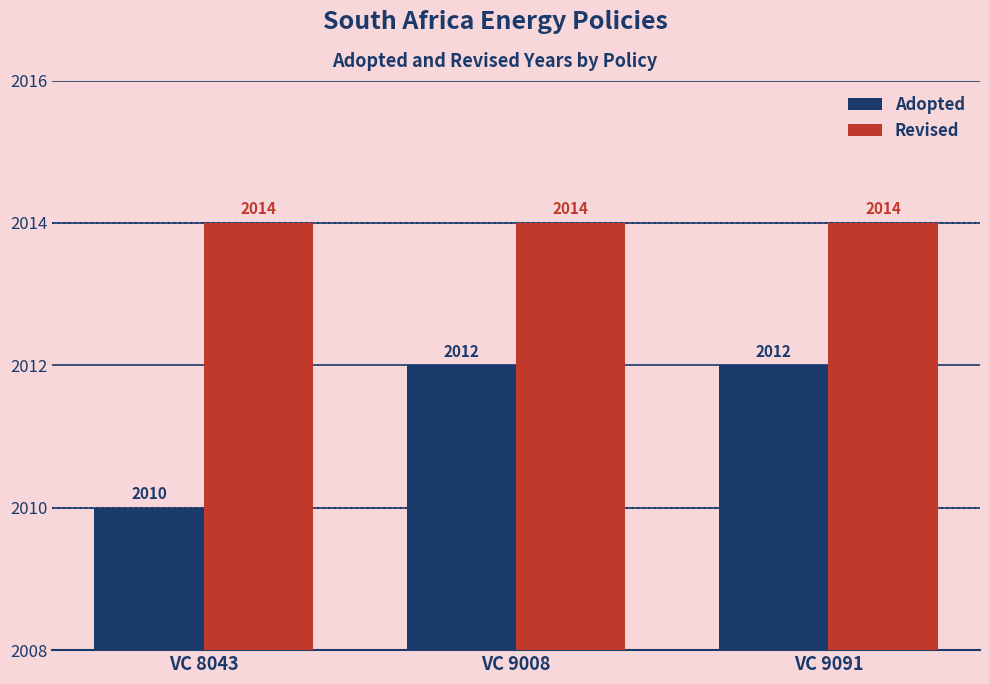

What is the value of the Adopted bar at the 2nd from the left?

2012